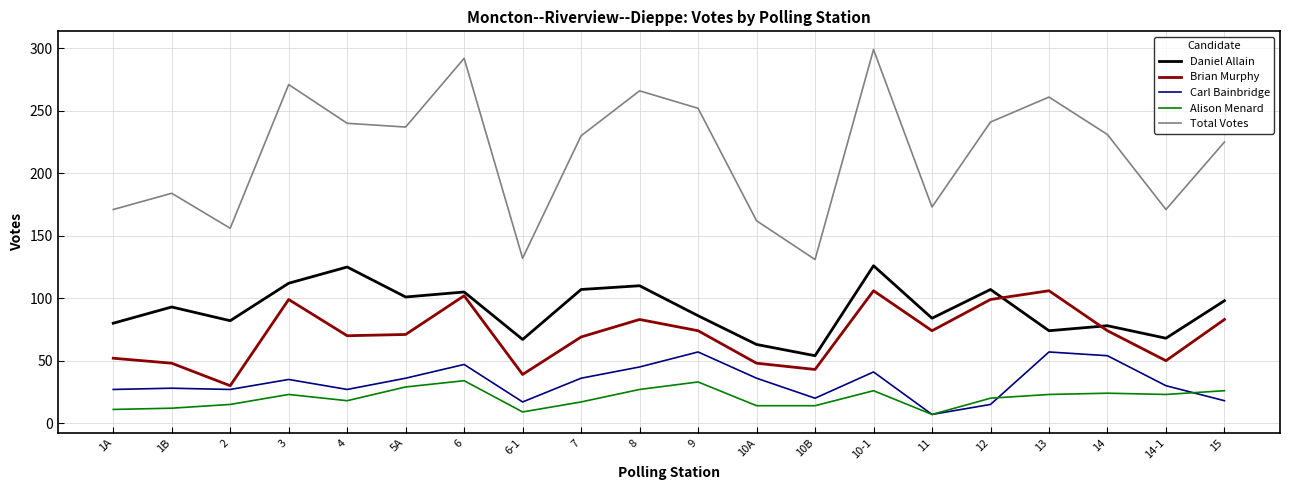

Which series changed the most between 6 and 6-1?

Total Votes